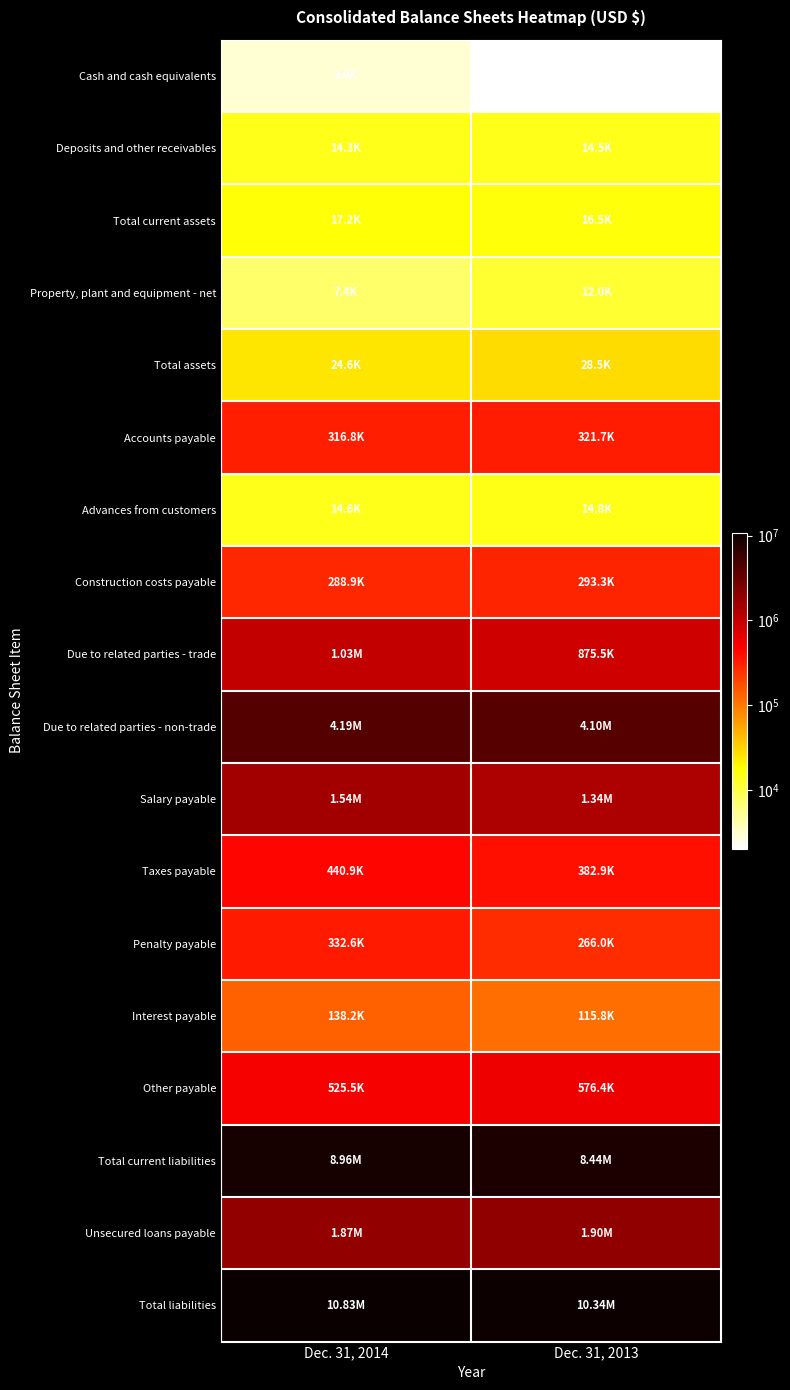

Reading left to right, list all the values displayed in this chart.

Cash and cash equivalents: Dec. 31, 2014=2963	Dec. 31, 2013=2039
Deposits and other receivables: Dec. 31, 2014=14280	Dec. 31, 2013=14491
Total current assets: Dec. 31, 2014=17243	Dec. 31, 2013=16530
Property, plant and equipment - net: Dec. 31, 2014=7372	Dec. 31, 2013=11955
Total assets: Dec. 31, 2014=24615	Dec. 31, 2013=28485
Accounts payable: Dec. 31, 2014=316842	Dec. 31, 2013=321670
Advances from customers: Dec. 31, 2014=14562	Dec. 31, 2013=14784
Construction costs payable: Dec. 31, 2014=288851	Dec. 31, 2013=293256
Due to related parties - trade: Dec. 31, 2014=1025057	Dec. 31, 2013=875498
Due to related parties - non-trade: Dec. 31, 2014=4190315	Dec. 31, 2013=4096718
Salary payable: Dec. 31, 2014=1538266	Dec. 31, 2013=1343096
Taxes payable: Dec. 31, 2014=440885	Dec. 31, 2013=382881
Penalty payable: Dec. 31, 2014=332600	Dec. 31, 2013=265998
Interest payable: Dec. 31, 2014=138224	Dec. 31, 2013=115806
Other payable: Dec. 31, 2014=525488	Dec. 31, 2013=576427
Total current liabilities: Dec. 31, 2014=8961340	Dec. 31, 2013=8436384
Unsecured loans payable: Dec. 31, 2014=1871136	Dec. 31, 2013=1899665
Total liabilities: Dec. 31, 2014=10832476	Dec. 31, 2013=10336049